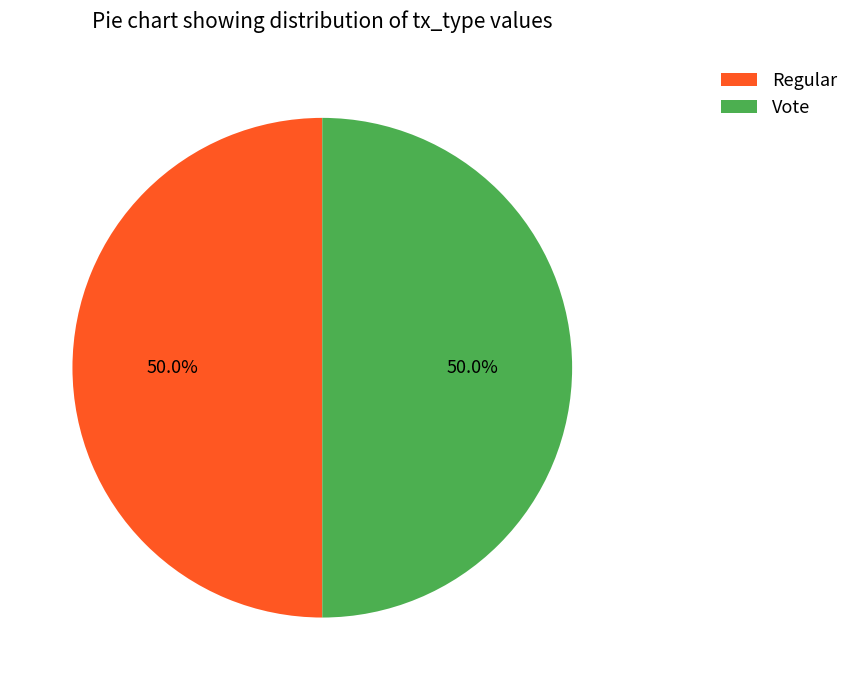

What is the ratio of the value at Vote to the value at Regular?

1.0